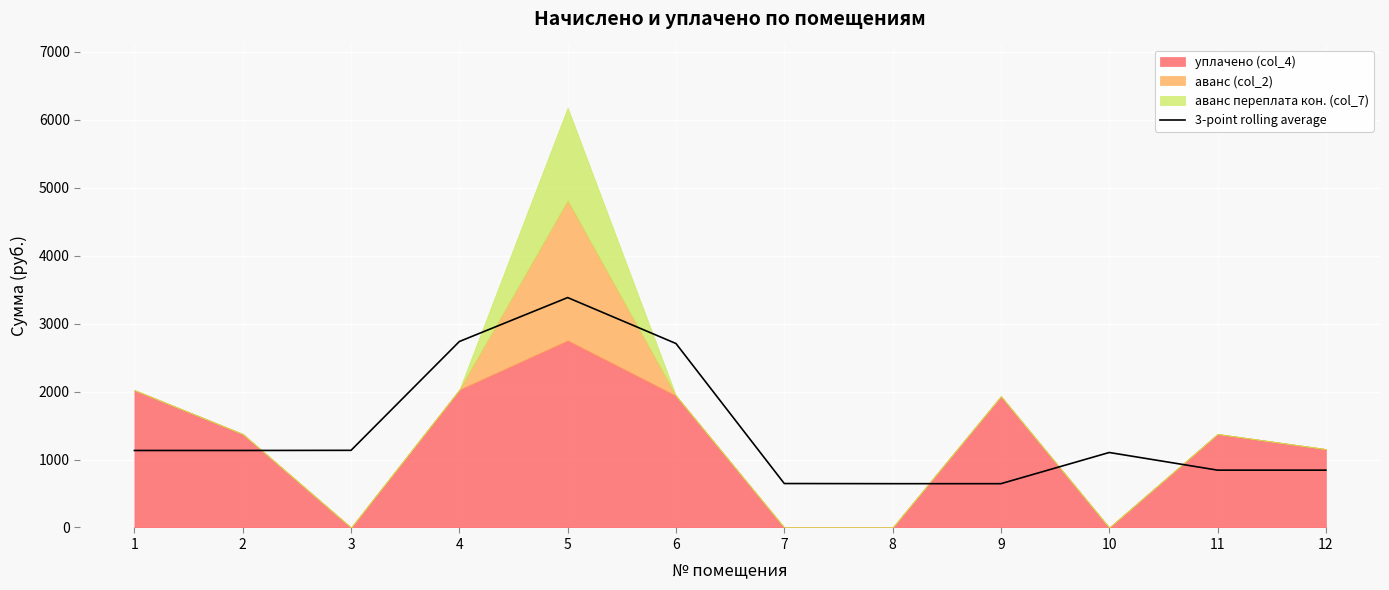

Count the number of values greater than 1133.

6